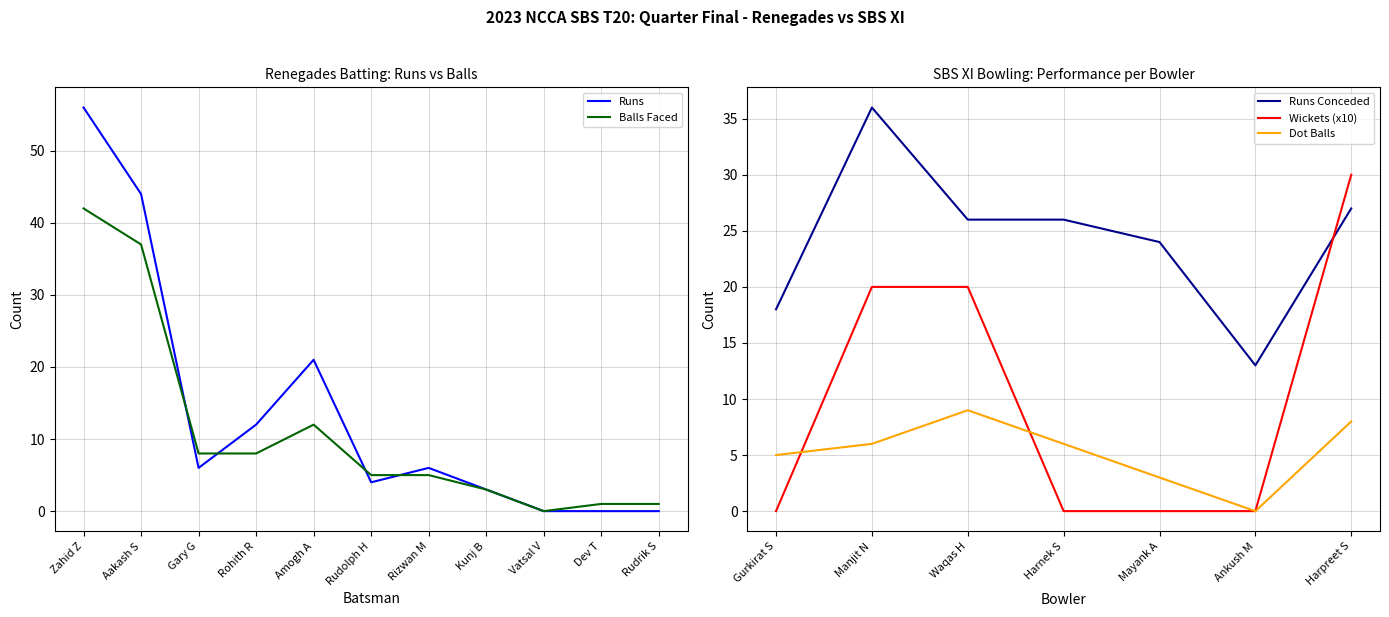

How many categories are shown in the chart?

11